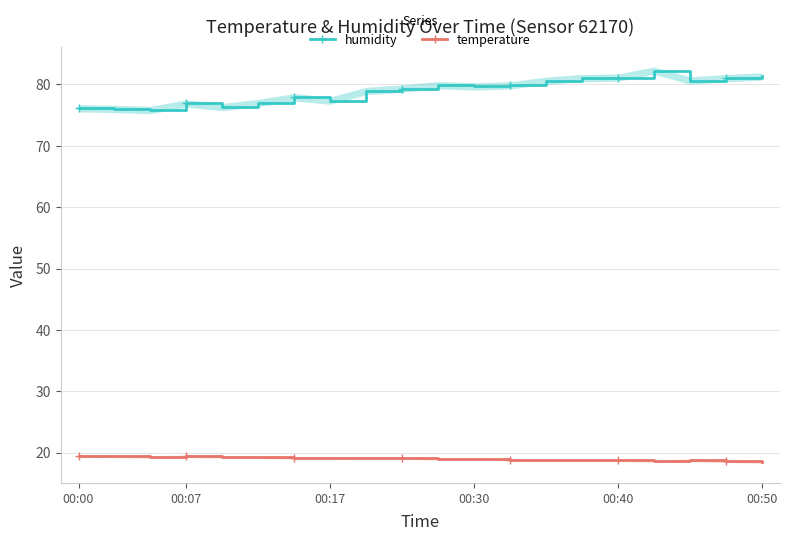

True or false: humidity and temperature cross at least once.

False